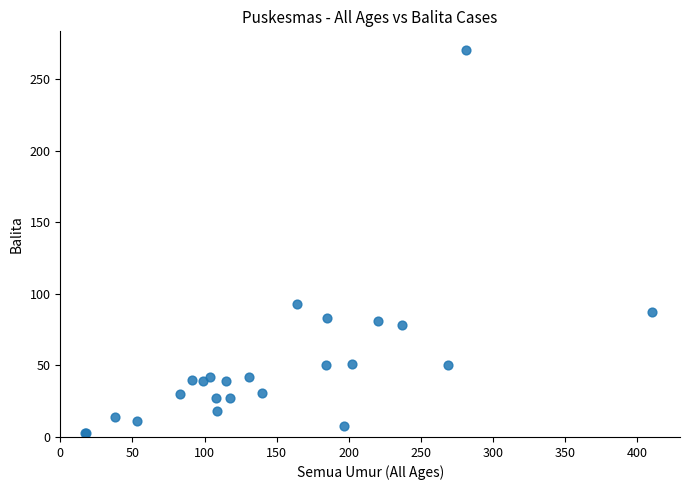

What Y value in the scatter plot is closest to 136?

93